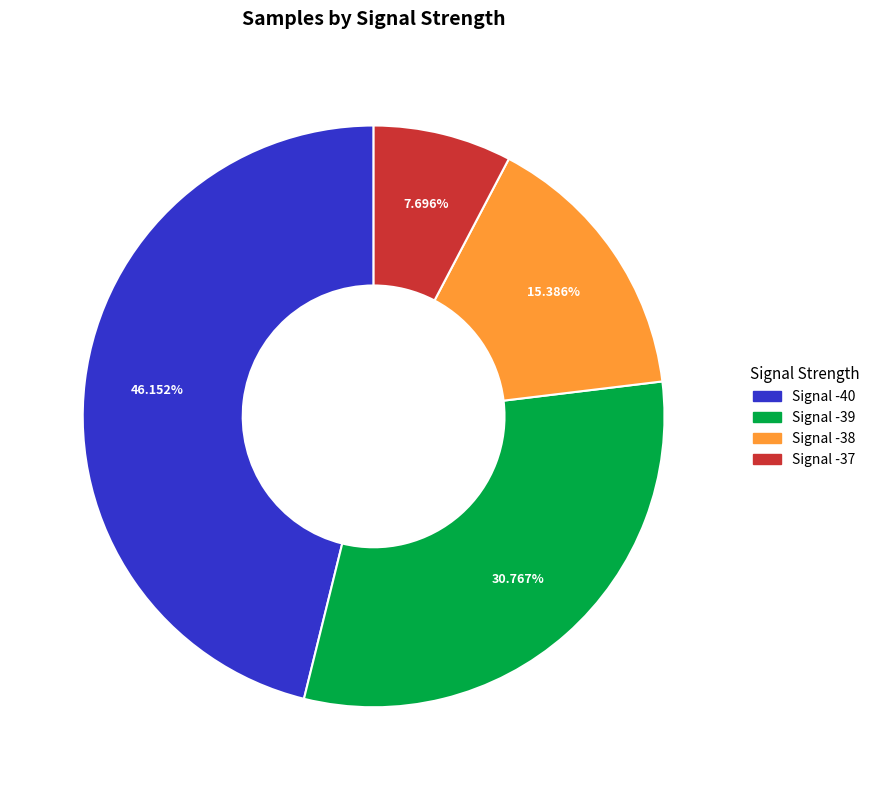

Is there a majority slice in this chart?

No